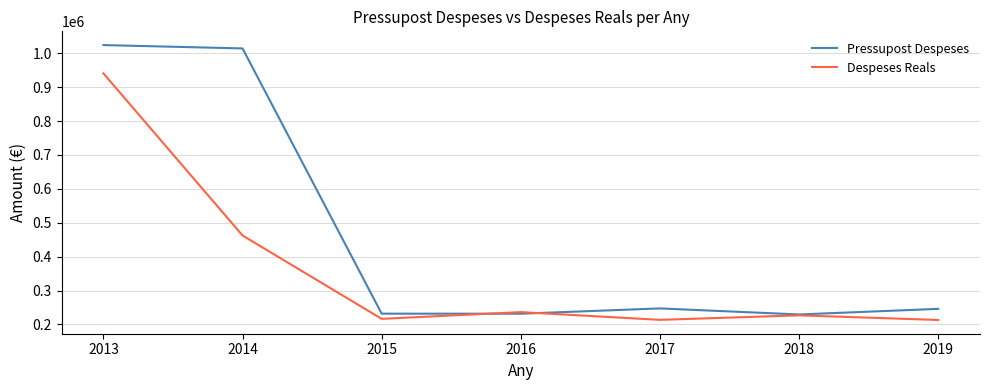

What is the difference between the Despeses Reals values at 2013 and 2016?

704573.0